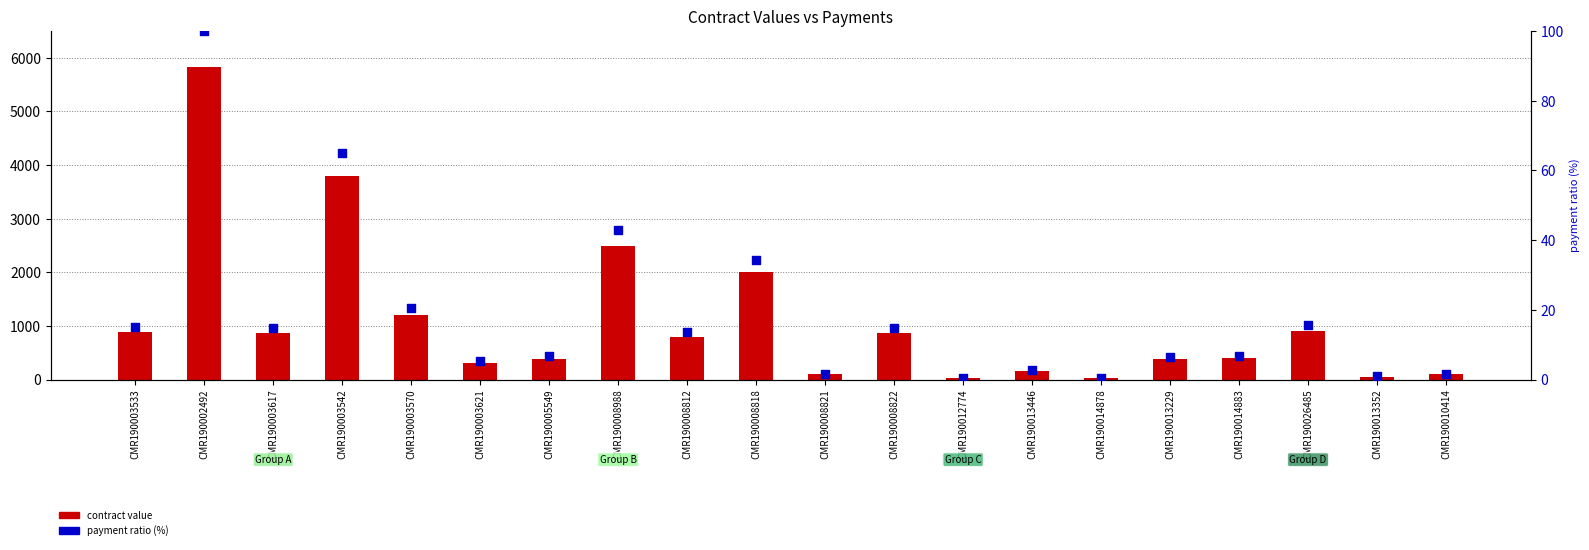

Which series reaches the minimum Y coordinate?

payment ratio (%)